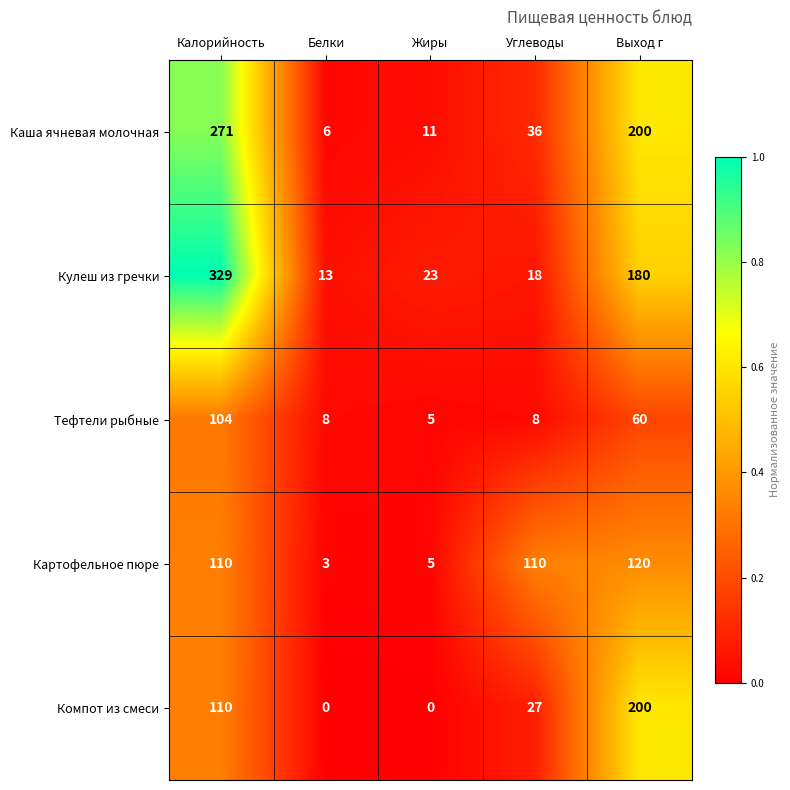

Reading left to right, transcribe all the data shown in this chart.

Каша ячневая молочная: Калорийность=271	Белки=6	Жиры=11	Углеводы=36	Выход г=200
Кулеш из гречки: Калорийность=329	Белки=13	Жиры=23	Углеводы=18	Выход г=180
Тефтели рыбные: Калорийность=104	Белки=8	Жиры=5	Углеводы=8	Выход г=60
Картофельное пюре: Калорийность=110	Белки=3	Жиры=5	Углеводы=110	Выход г=120
Компот из смеси: Калорийность=110	Белки=0	Жиры=0	Углеводы=27	Выход г=200